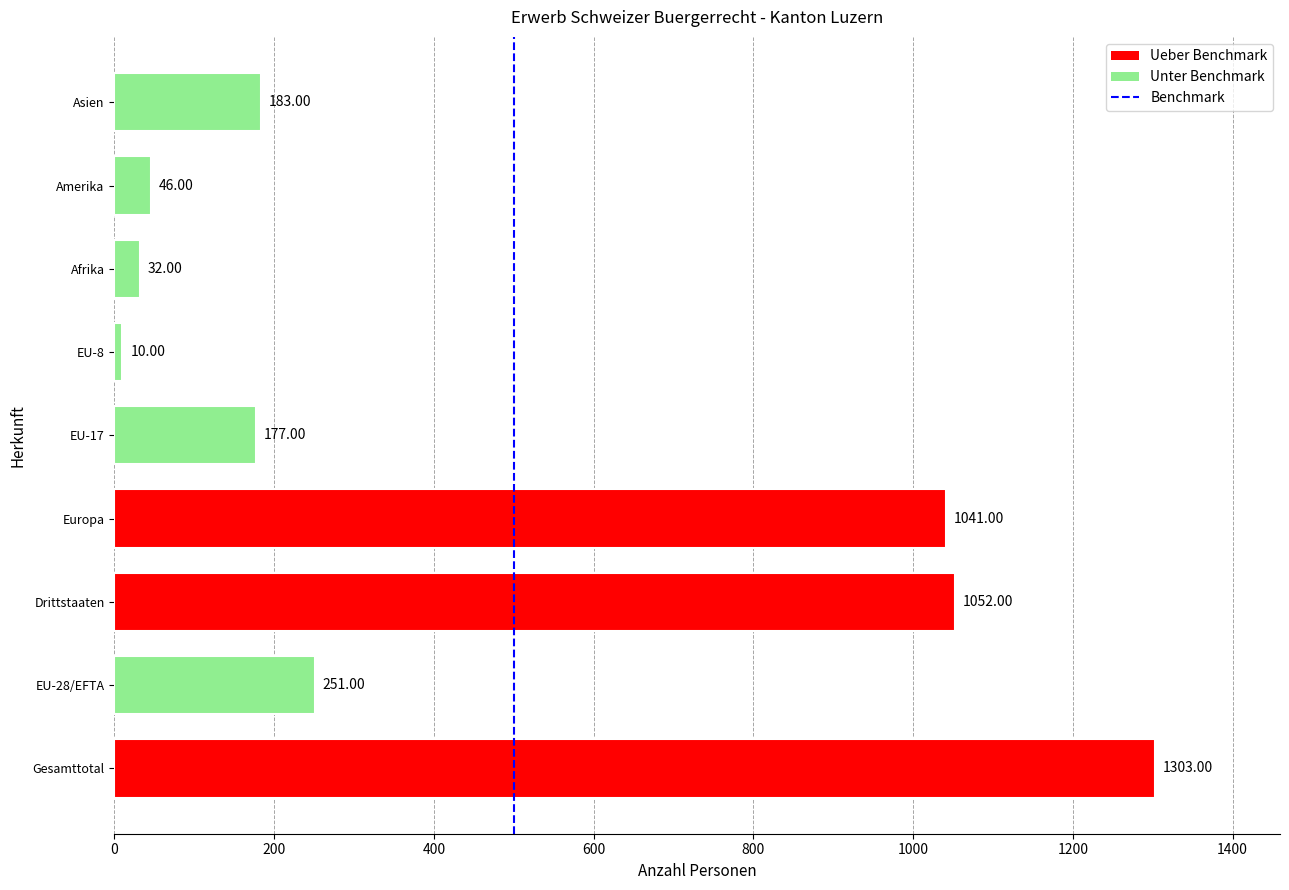

Which category has the highest value across all series?

Gesamttotal